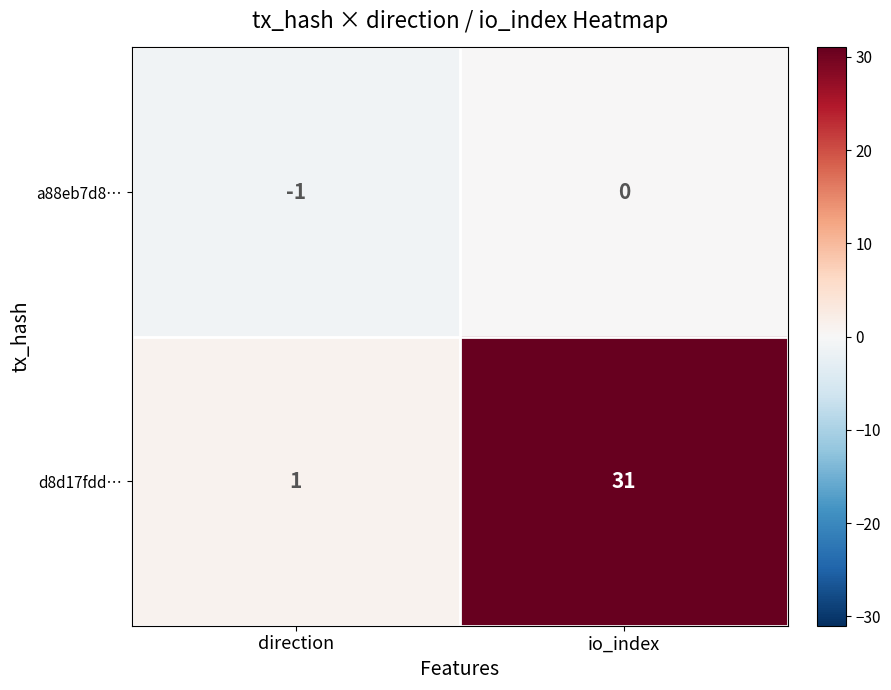

At how many categories does at least one series exceed 29?

1